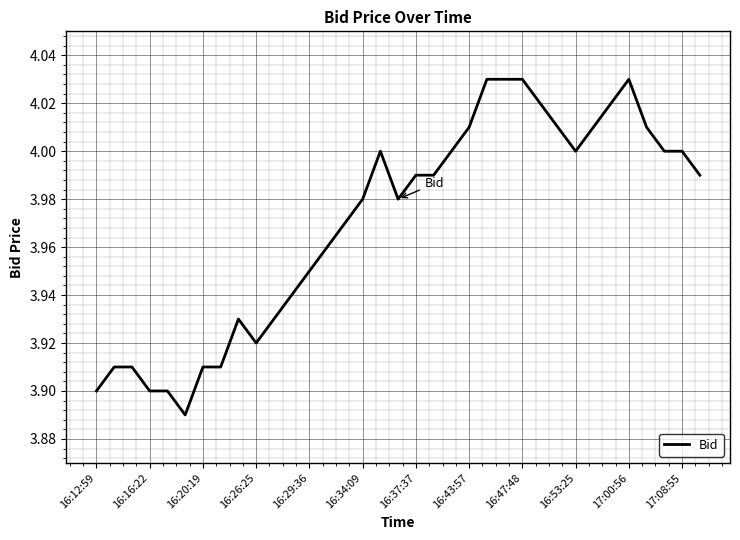

True or false: the data shows 4.0 at 17:08:55.

True